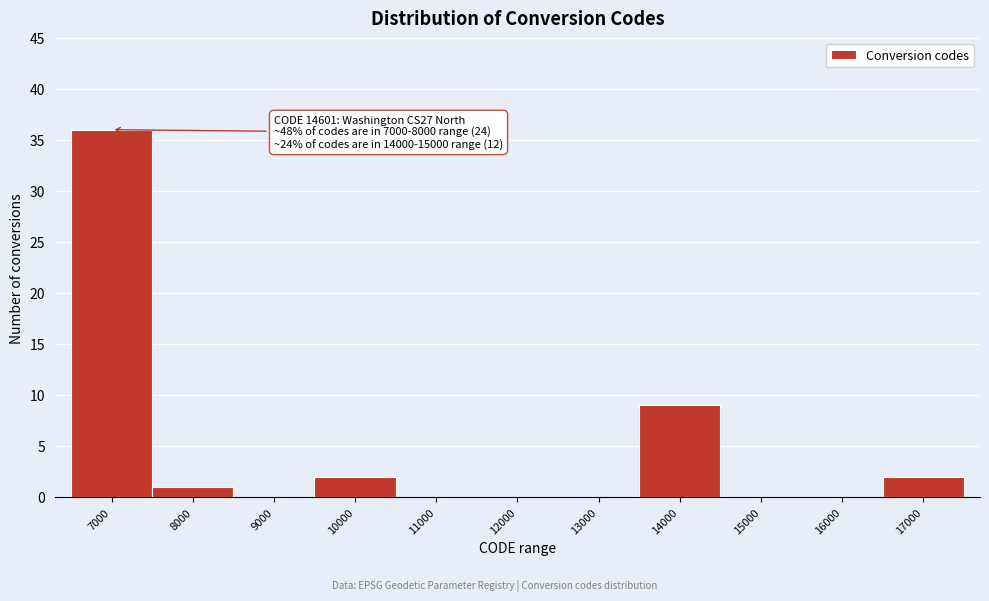

Reading left to right, extract all data points from this chart.

7000=36	8000=1	9000=0	10000=2	11000=0	12000=0	13000=0	14000=9	15000=0	16000=0	17000=2